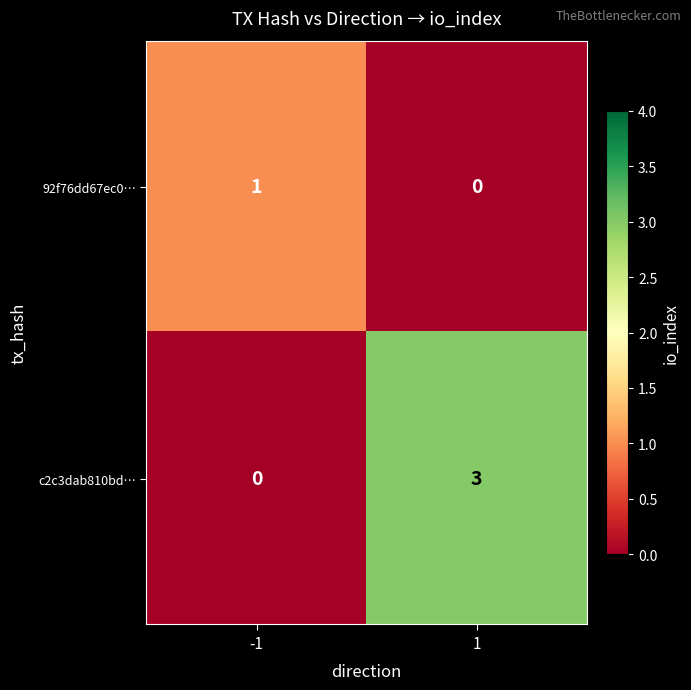

The value of 92f76dd67ec0… at 1 is 0. True or false?

True